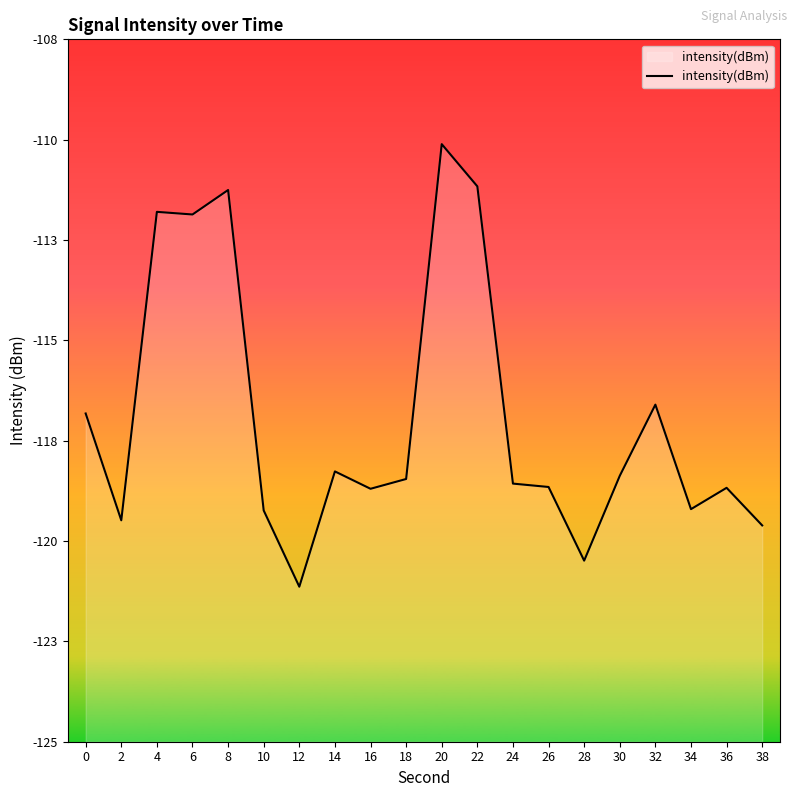

List the labels in order of value, smallest first.

12, 28, 38, 2, 10, 34, 16, 36, 26, 24, 18, 30, 14, 0, 32, 6, 4, 8, 22, 20